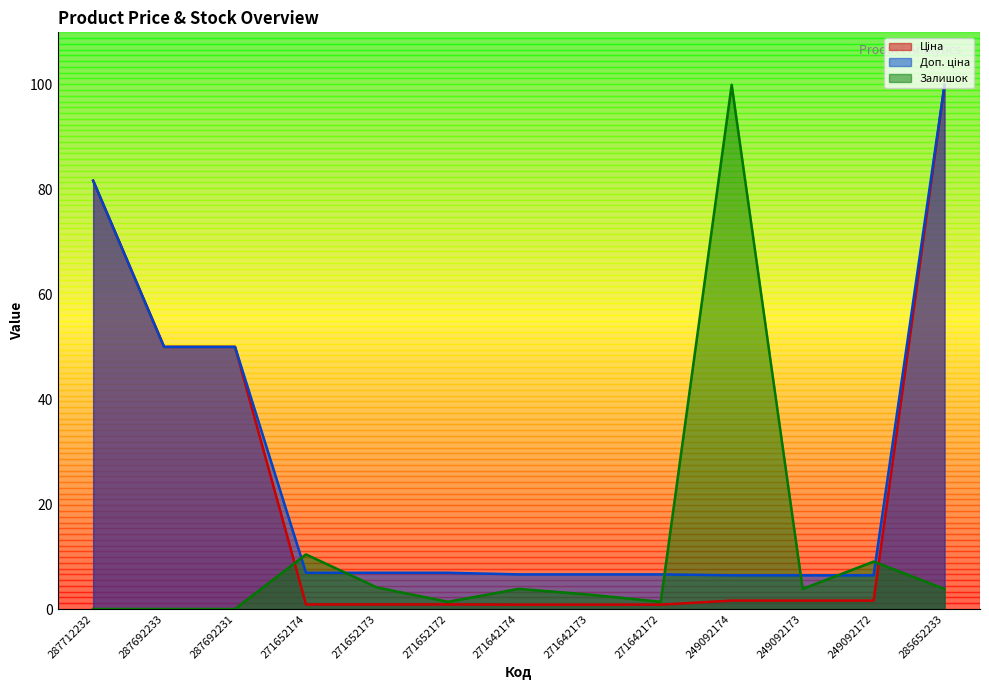

True or false: Ціна has a value of 1.6 at 249092172.

True